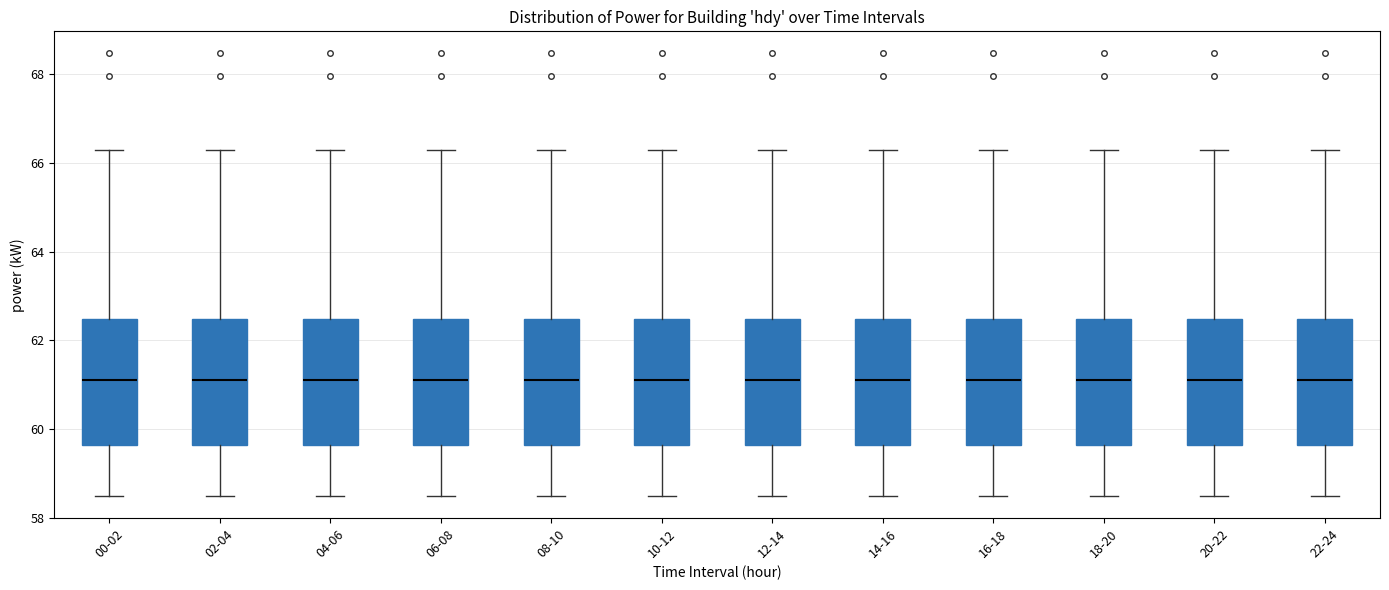

Reading left to right, read every box against the y-axis: the position of its median line, the range the box covers, and the ends of its whiskers. The values are not printed on the chart, so give them approximately, as read against the axis.

00-02: median 61.2, box 59.6 to 62.4, whiskers 58.4 to 66.2
02-04: median 61.2, box 59.6 to 62.4, whiskers 58.4 to 66.2
04-06: median 61.2, box 59.6 to 62.4, whiskers 58.4 to 66.2
06-08: median 61.2, box 59.6 to 62.4, whiskers 58.4 to 66.2
08-10: median 61.2, box 59.6 to 62.4, whiskers 58.4 to 66.2
10-12: median 61.2, box 59.6 to 62.4, whiskers 58.4 to 66.2
12-14: median 61.2, box 59.6 to 62.4, whiskers 58.4 to 66.2
14-16: median 61.2, box 59.6 to 62.4, whiskers 58.4 to 66.2
16-18: median 61.2, box 59.6 to 62.4, whiskers 58.4 to 66.2
18-20: median 61.2, box 59.6 to 62.4, whiskers 58.4 to 66.2
20-22: median 61.2, box 59.6 to 62.4, whiskers 58.4 to 66.2
22-24: median 61.2, box 59.6 to 62.4, whiskers 58.4 to 66.2